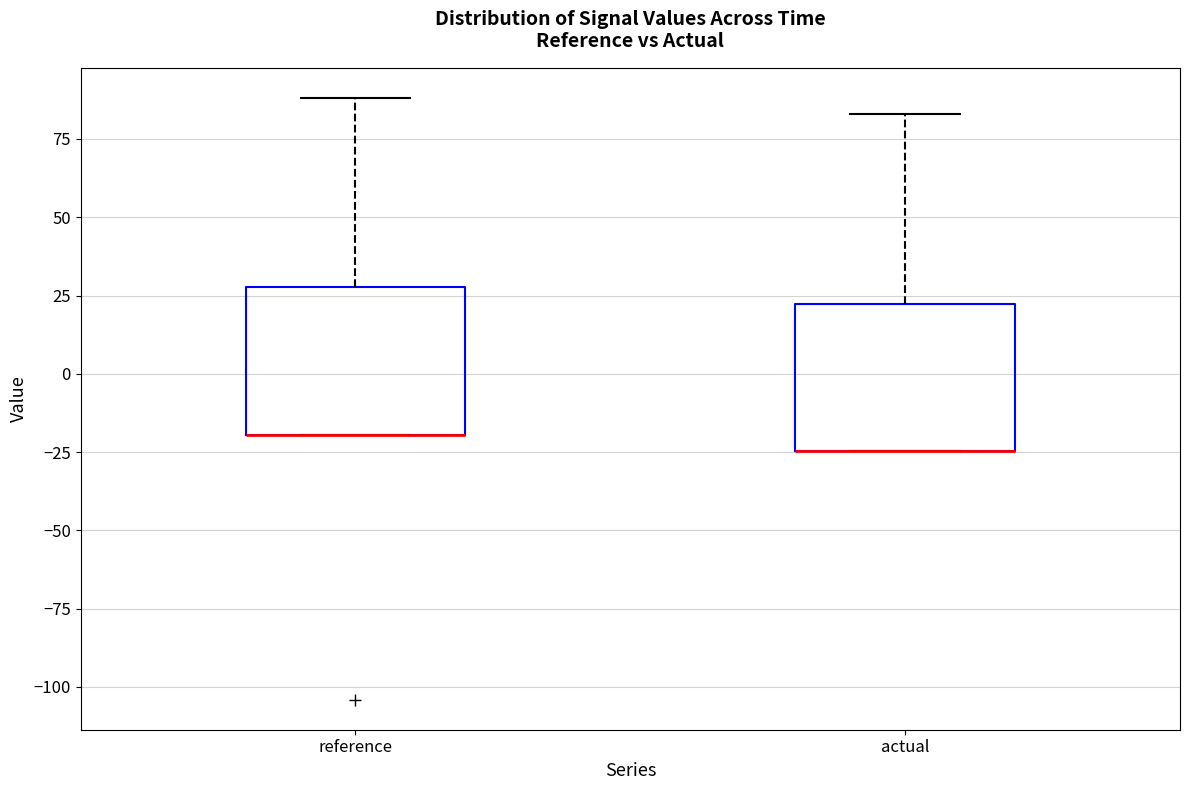

Reading left to right, transcribe this box plot: for each box, give where its median line is, the range the box spans, and where its two whiskers end, as read against the y-axis. The values are not printed on the chart, so give them approximately, as read against the axis.

reference: median -20 (drawn on the box's lower edge), box -20 to 30, whiskers -20 to 90
actual: median -25 (drawn on the box's lower edge), box -25 to 20, whiskers -25 to 85